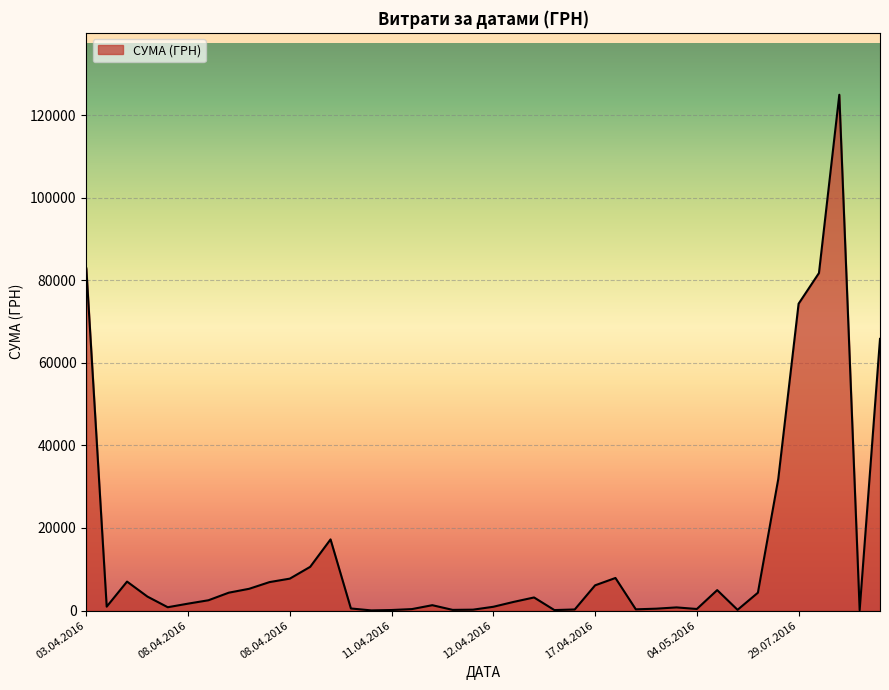

How many lines are shown in the chart?

1